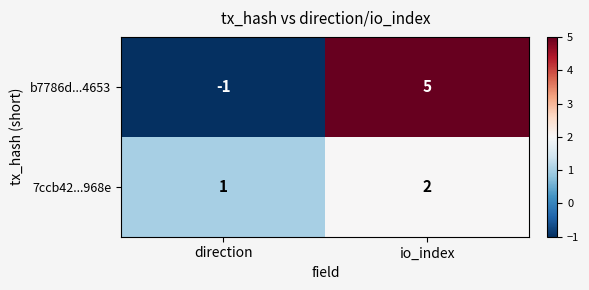

Which label corresponds to the largest value in the chart?

io_index